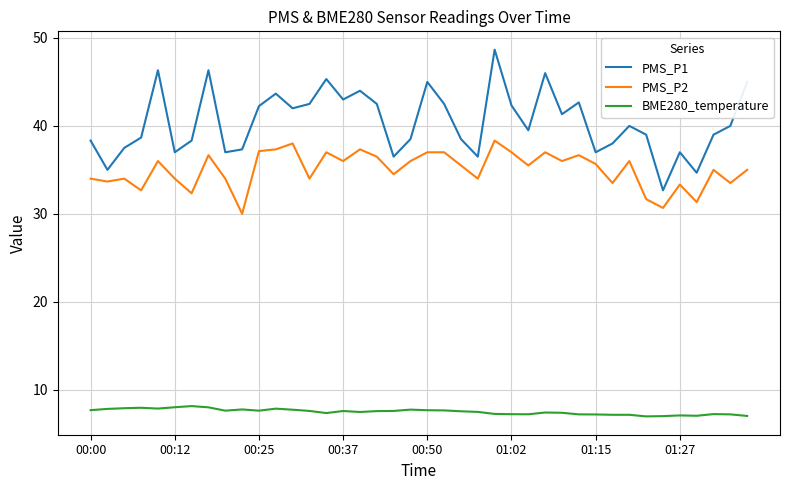

True or false: BME280_temperature and PMS_P1 cross at least once.

False